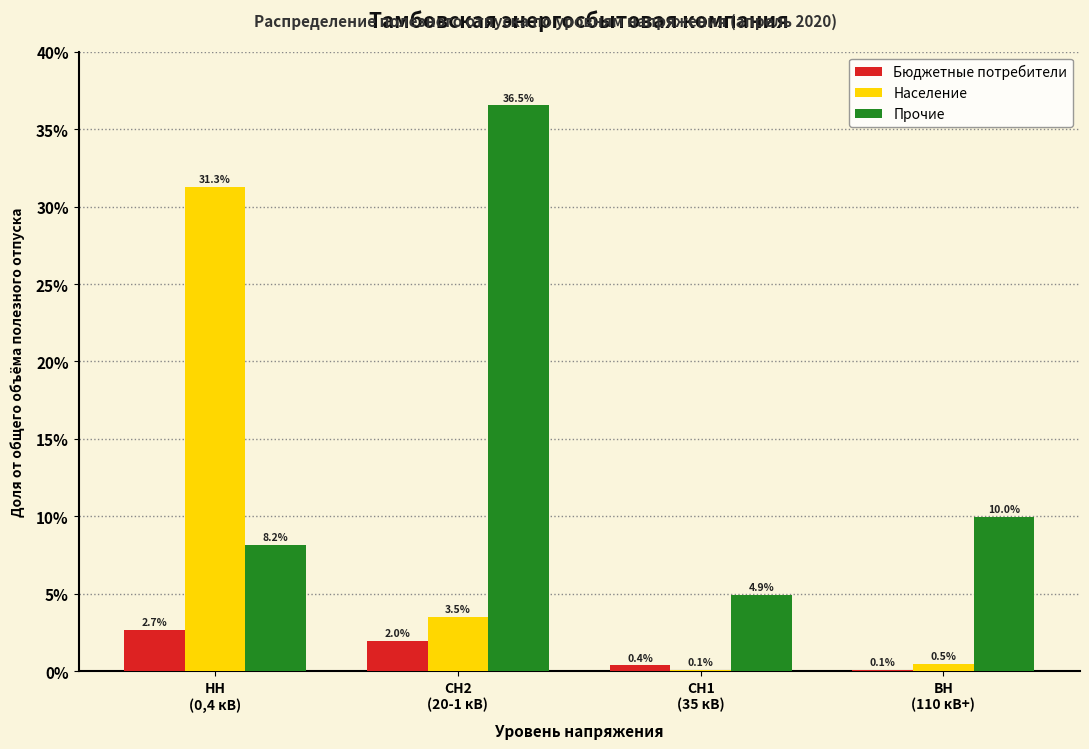

What is the sum of all Прочие values?

59.6